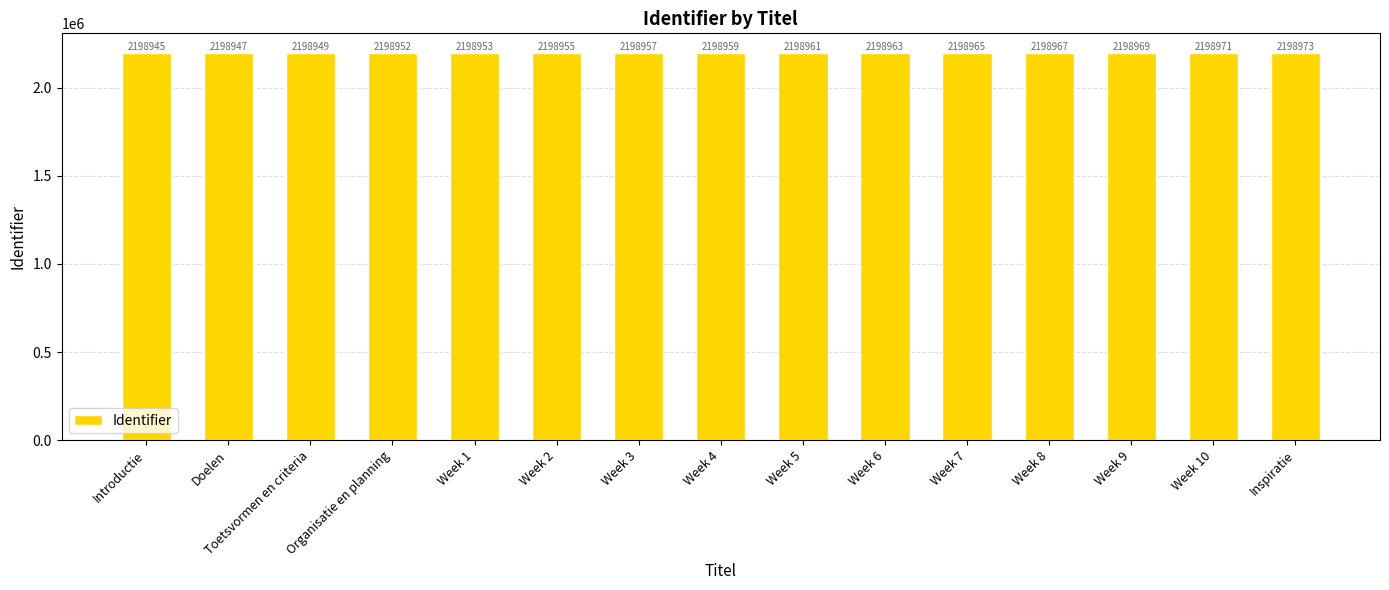

Are the bars horizontal?

No